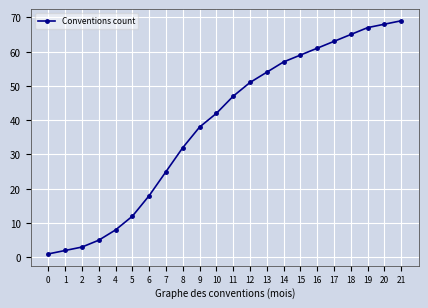

What is the value of the 16th point from the left?

59